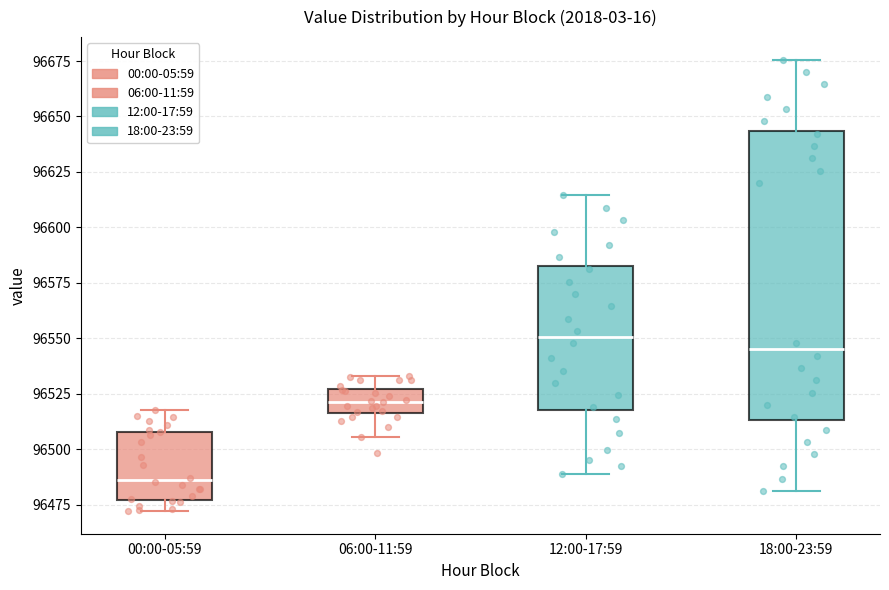

Where does the median line of the box for 12:00-17:59 sit on the y-axis? The values are not printed on the chart, so give them approximately, as read against the axis.

96550